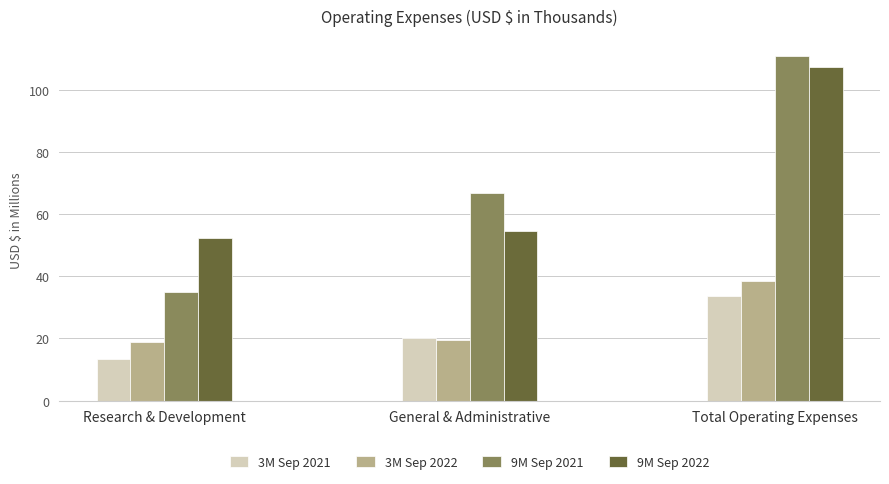

What is the difference between the highest and lowest values at Research & Development?

39.1